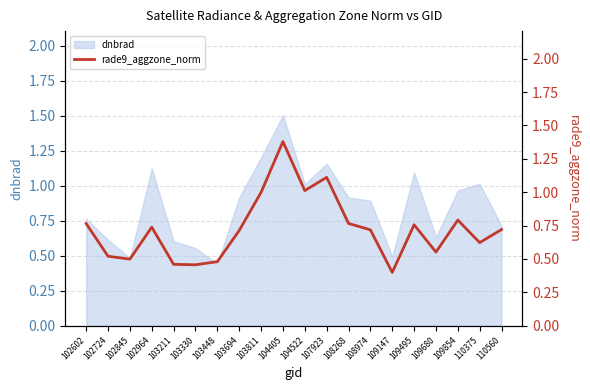

List the labels in order of value, largest first.

104405, 107923, 104522, 103811, 109854, 108268, 102602, 109495, 102964, 110560, 108974, 103694, 110375, 109680, 102724, 102845, 103448, 103211, 103330, 109147